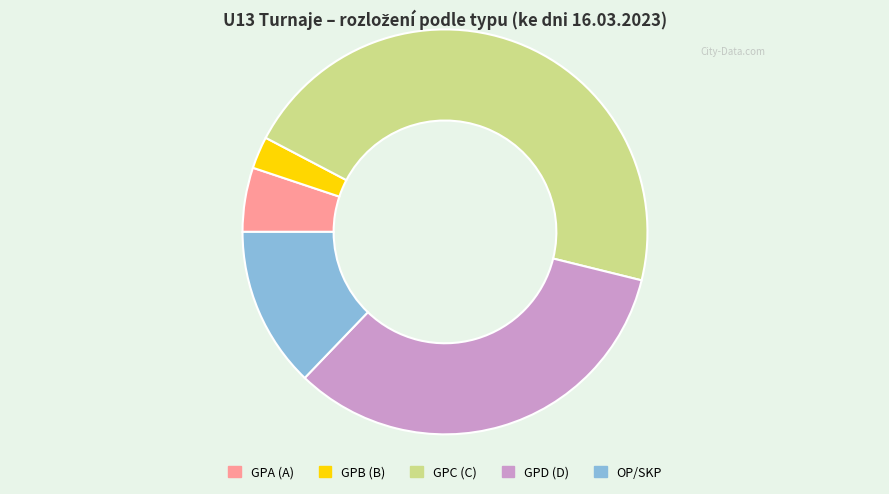

How many slices are in this pie chart?

5